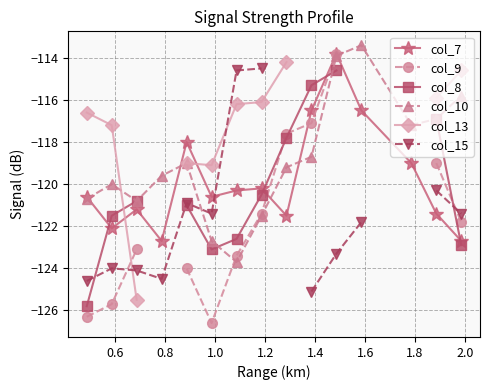

How many distinct data groups are displayed?

6